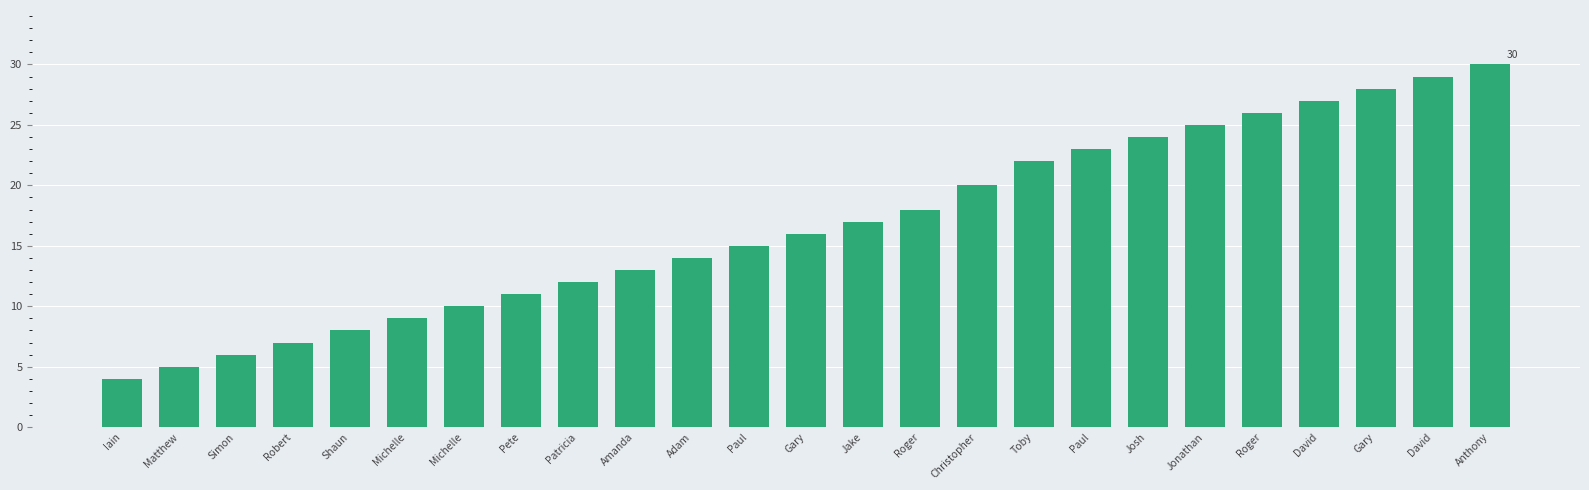

What is the difference between the second highest and minimum values?

25